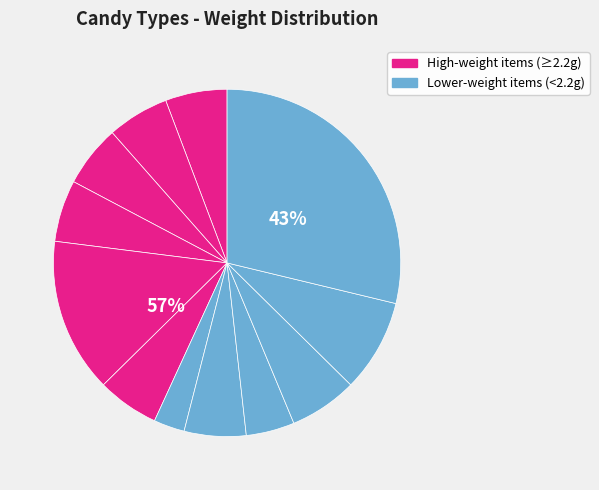

What is the largest slice in the pie chart?

HALVA WITH CHOCOLATE GLAZE